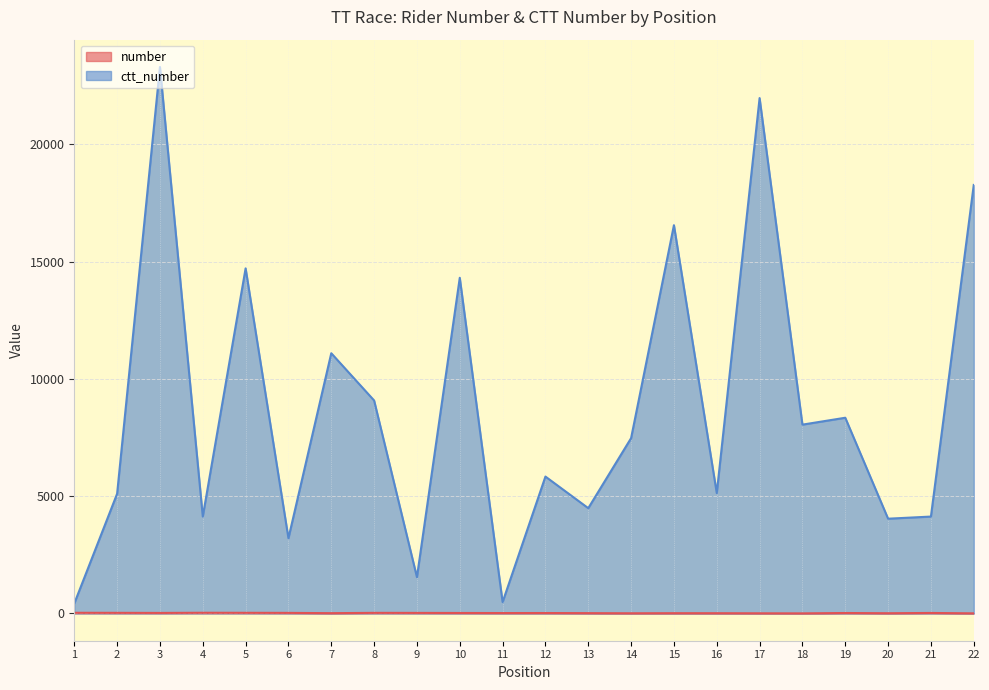

True or false: ctt_number has a value of 6263 at 21.

False